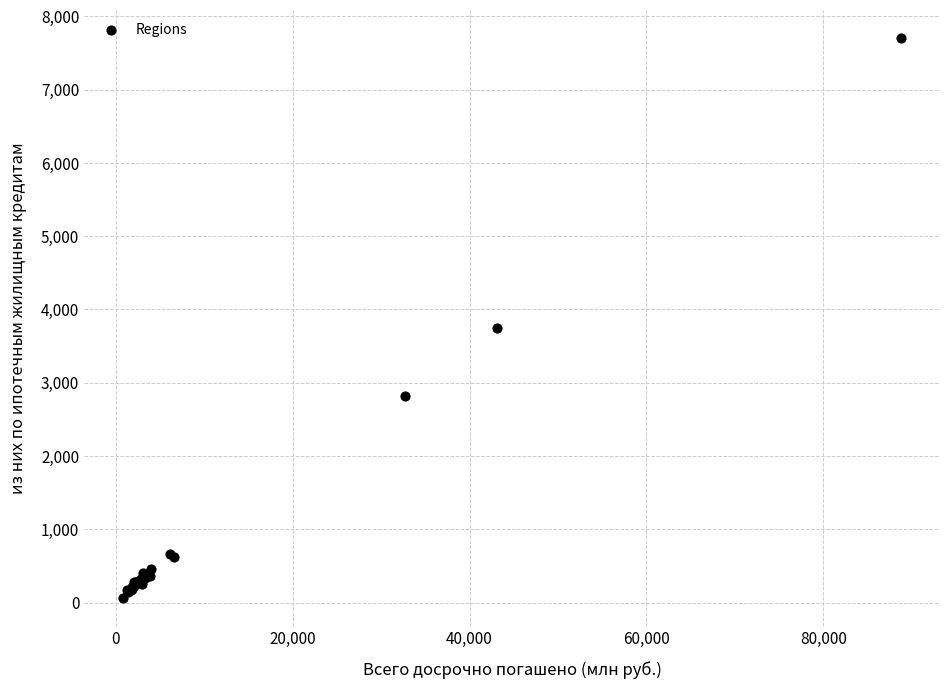

What Y value in the scatter plot is closest to 3884?

3741